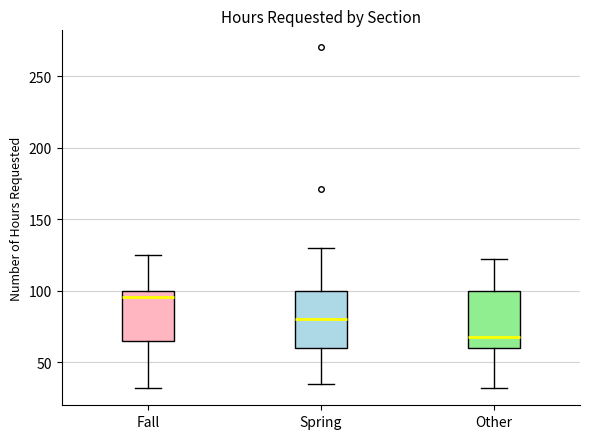

Reading left to right, read every box against the y-axis: the position of its median line, the range the box covers, and the ends of its whiskers. The values are not printed on the chart, so give them approximately, as read against the axis.

Fall: median 95, box 65 to 100, whiskers 30 to 125
Spring: median 80, box 60 to 100, whiskers 35 to 130
Other: median 70, box 60 to 100, whiskers 30 to 120